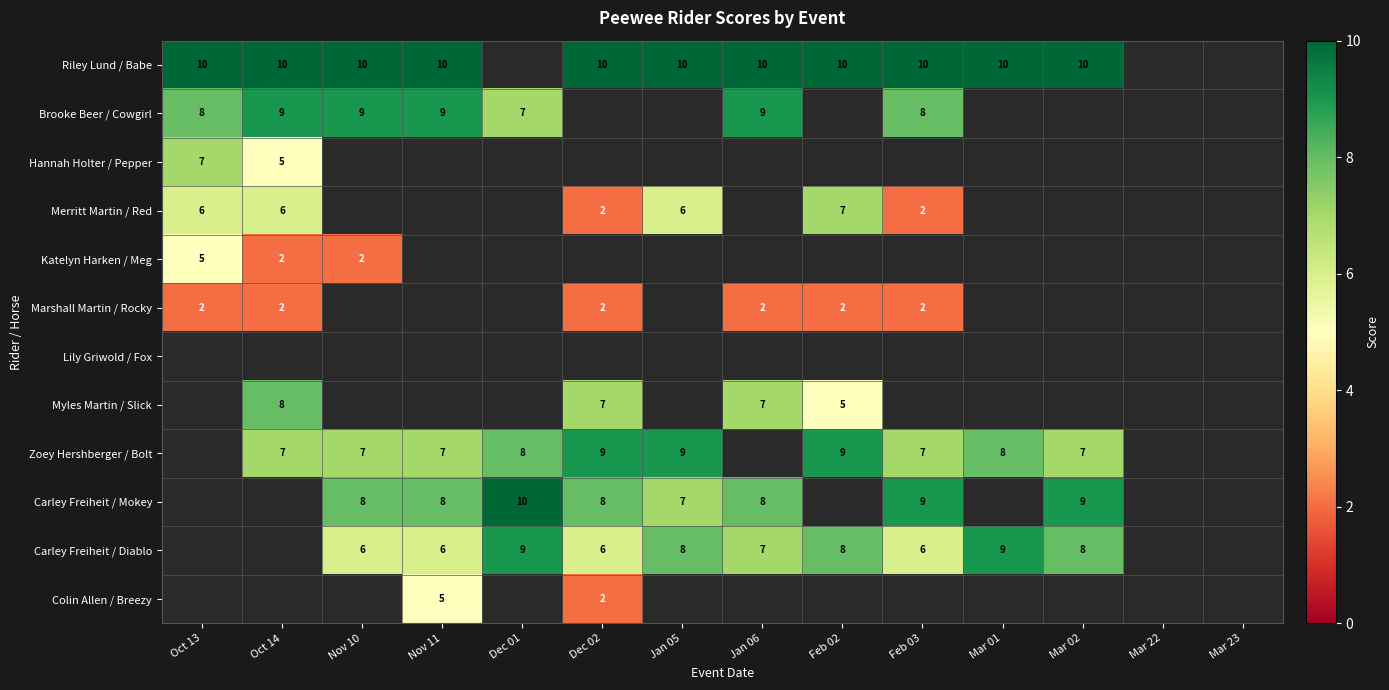

True or false: Zoey Hershberger / Bolt has a value of 4 at Dec 02.

False